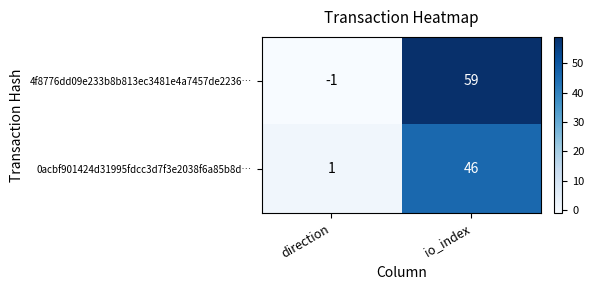

List the series in order of their peak value, highest first.

4f8776dd09e233b8b813ec3481e4a7457de2236…, 0acbf901424d31995fdcc3d7f3e2038f6a85b8d…